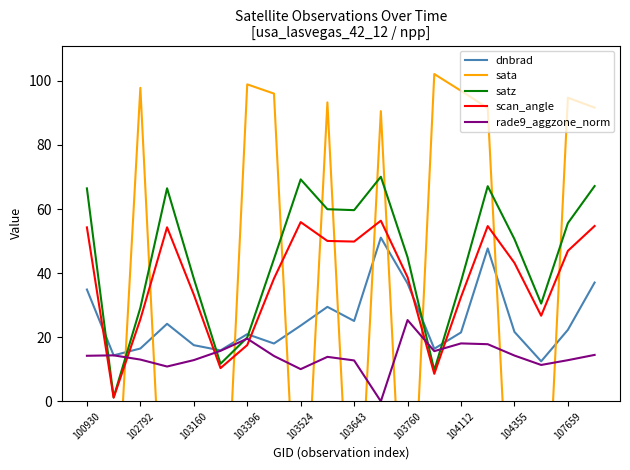

After their last crossing, which series has the higher values: dnbrad or scan_angle?

scan_angle